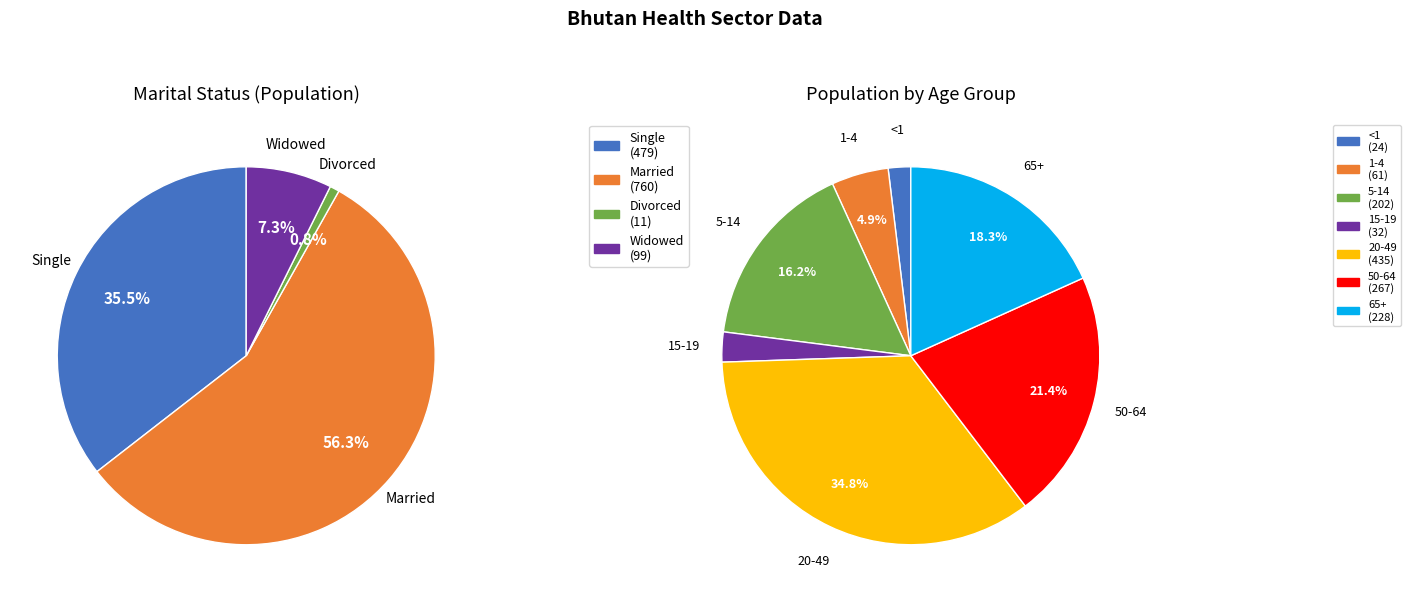

True or false: Divorced accounts for 11% of the total.

False